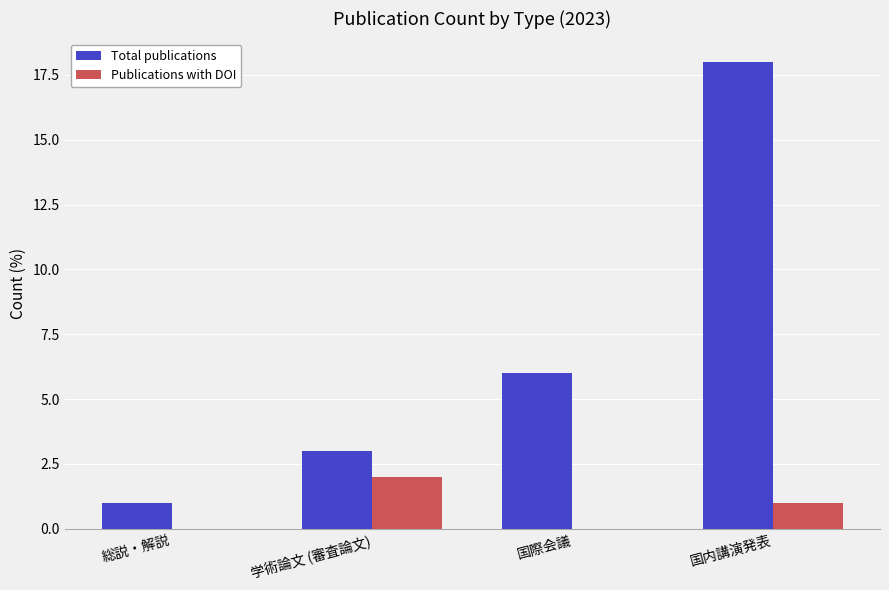

True or false: Publications with DOI has a value of 0 at 総説・解説.

True